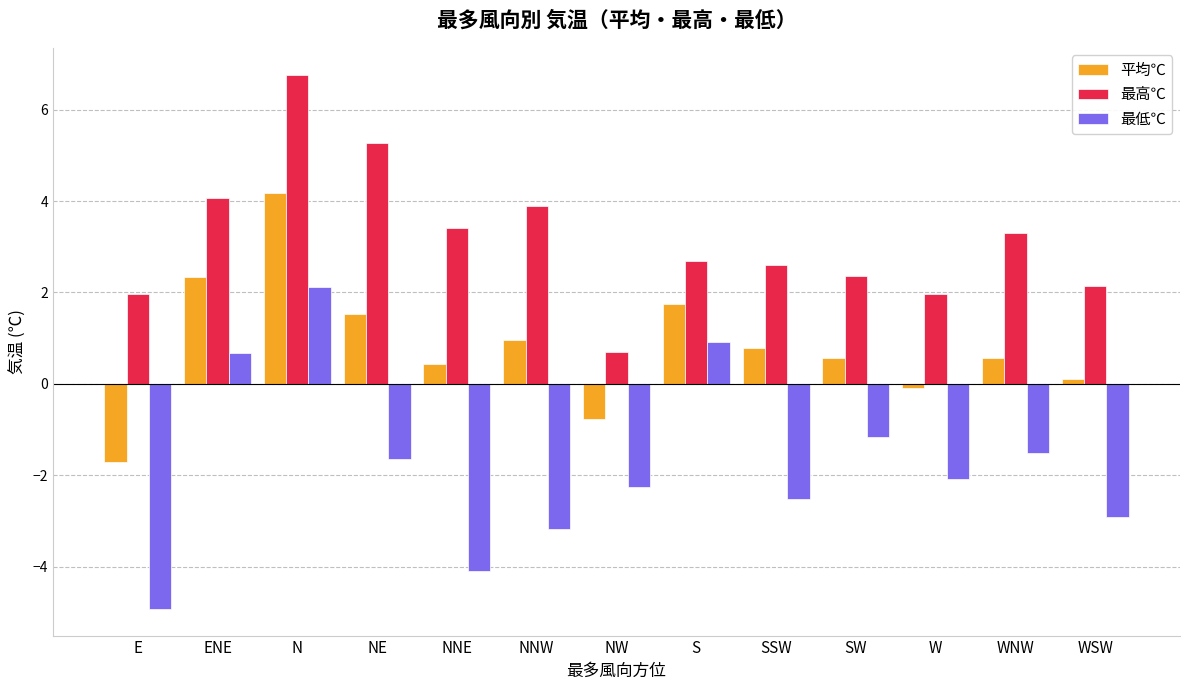

How many bars are there in total?

39